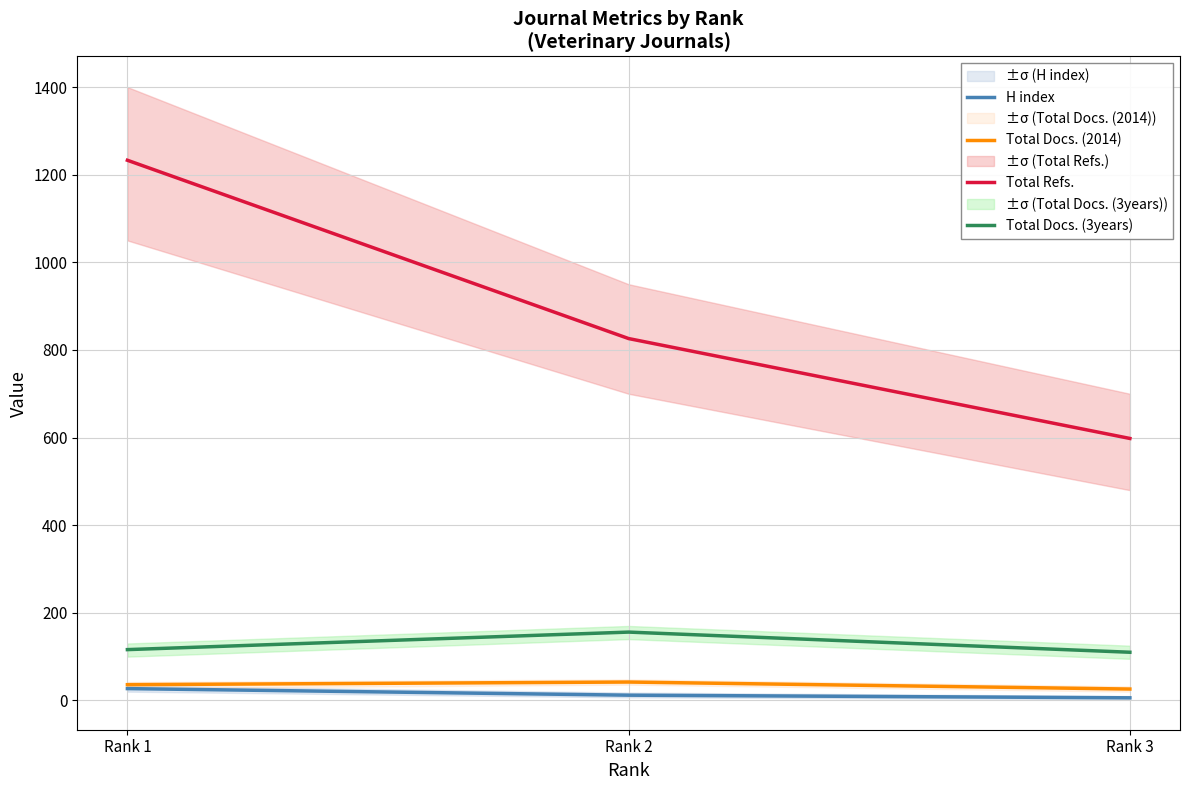

Rank the series by their maximum value, from lowest to highest.

H index, Total Docs. (2014), Total Docs. (3years), Total Refs.